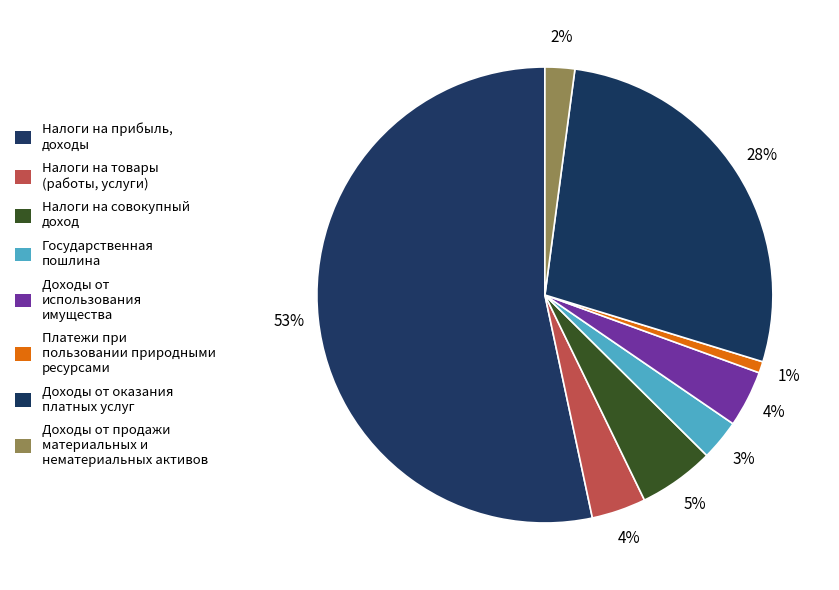

Which slice represents more than half of the pie?

Налоги на прибыль, доходы